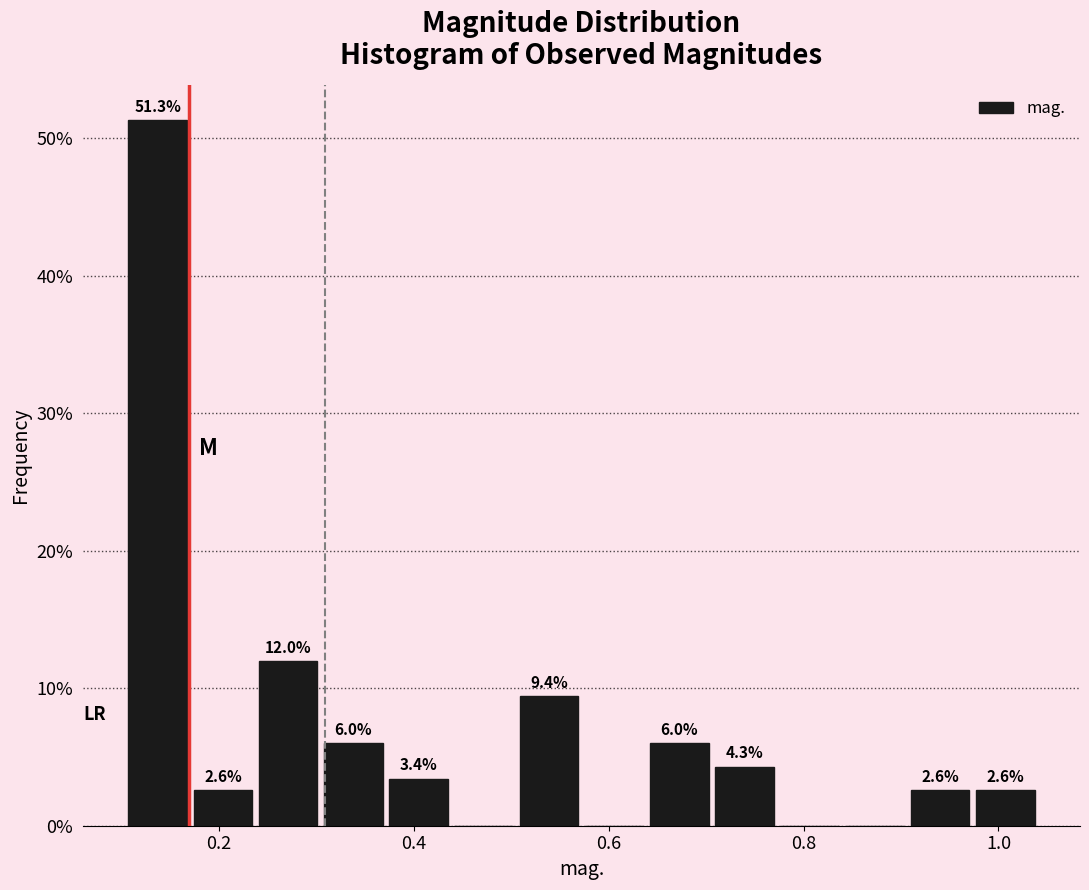

Read against the x-axis, roughly where is the centre of the tallest bar?

0.14